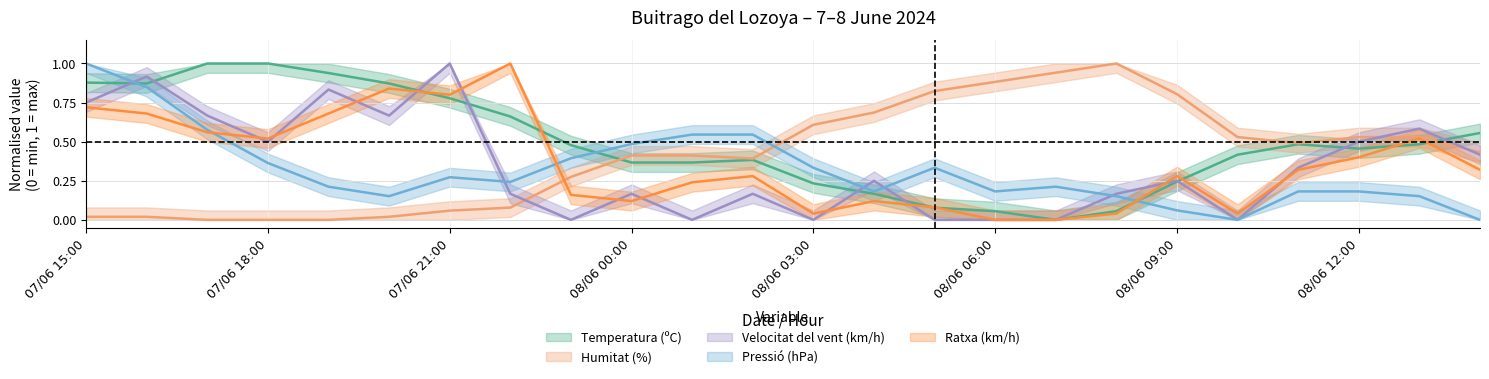

What is the maximum value for Temperatura (ºC)?

1.0